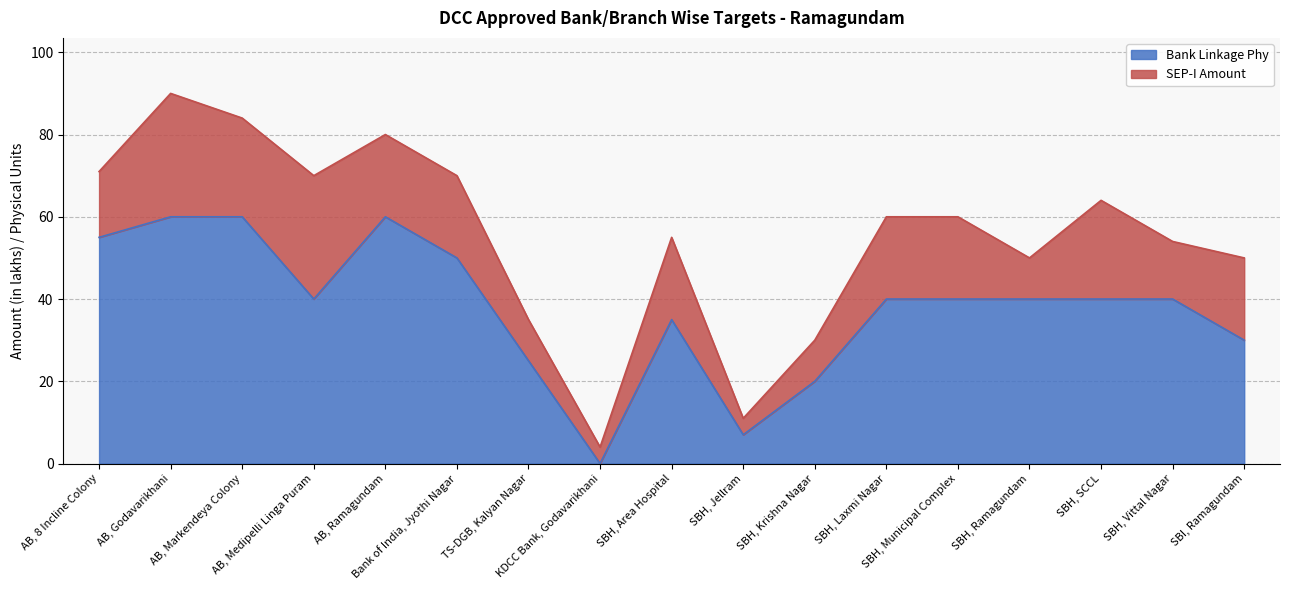

What is the sum of the values at KDCC Bank, Godavarikhani and SBH, Area Hospital?

35